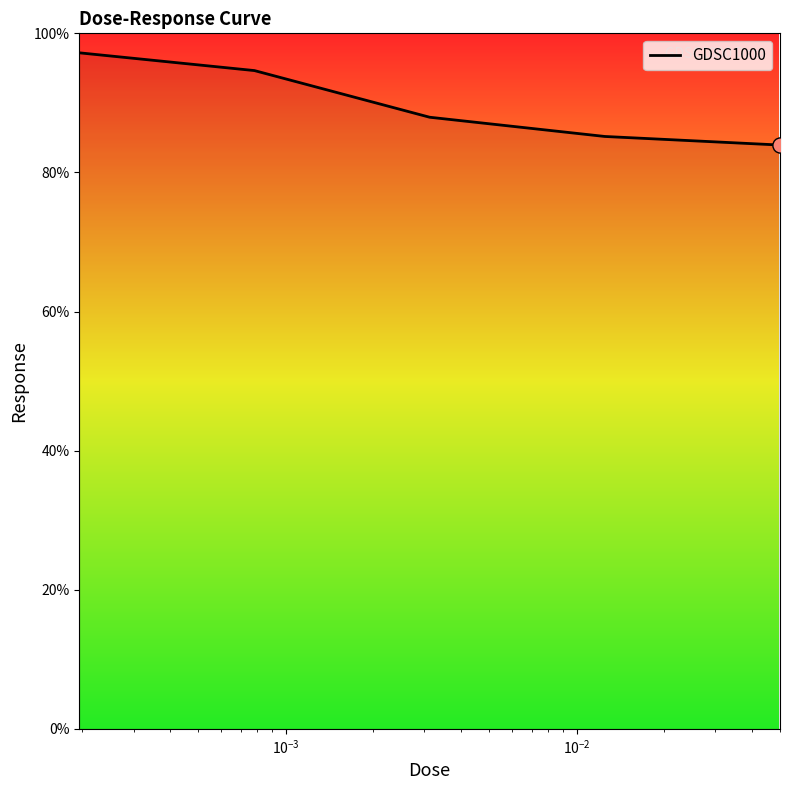

What is the average value?

89.8